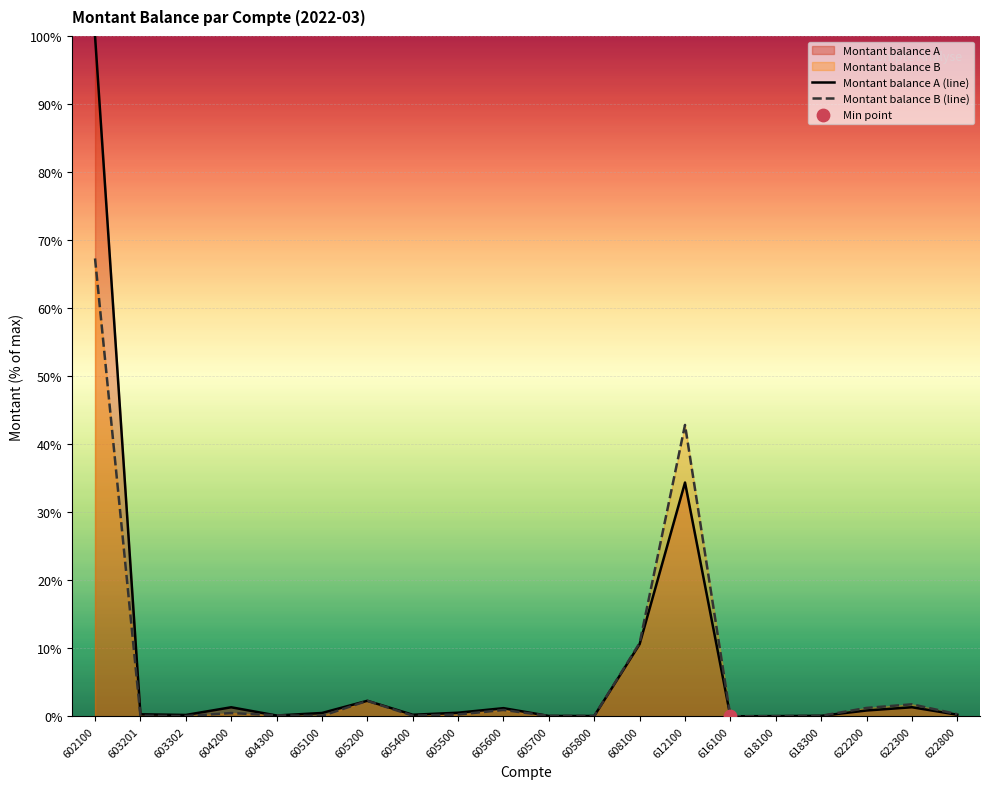

Is the value of Montant balance B (line) at 618300 greater than the value of Montant balance A (line) at 618100?

Yes